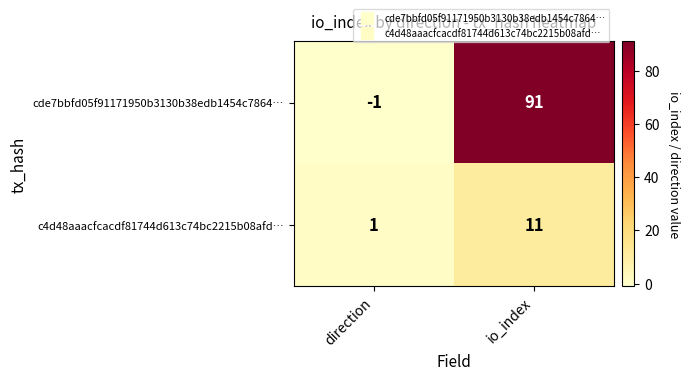

What is the difference between the maximum and minimum values in the cde7bbfd05f91171950b3130b38edb1454c7864… series?

92